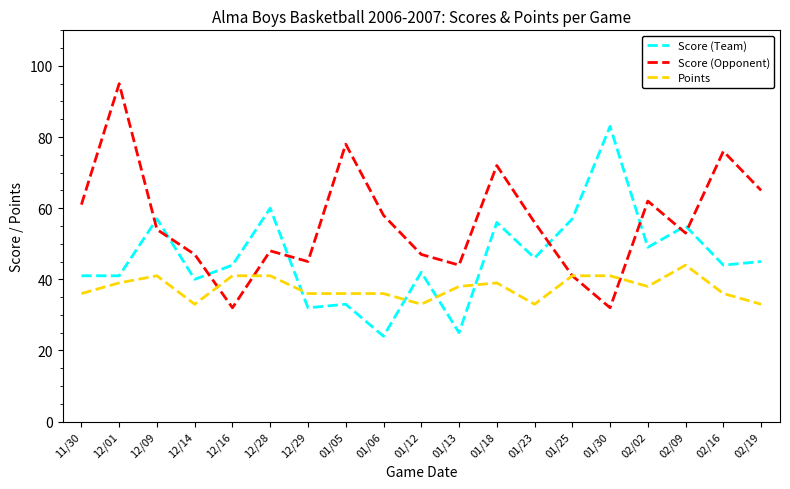

What is the spread (max minus min) of values at 12/01?

56